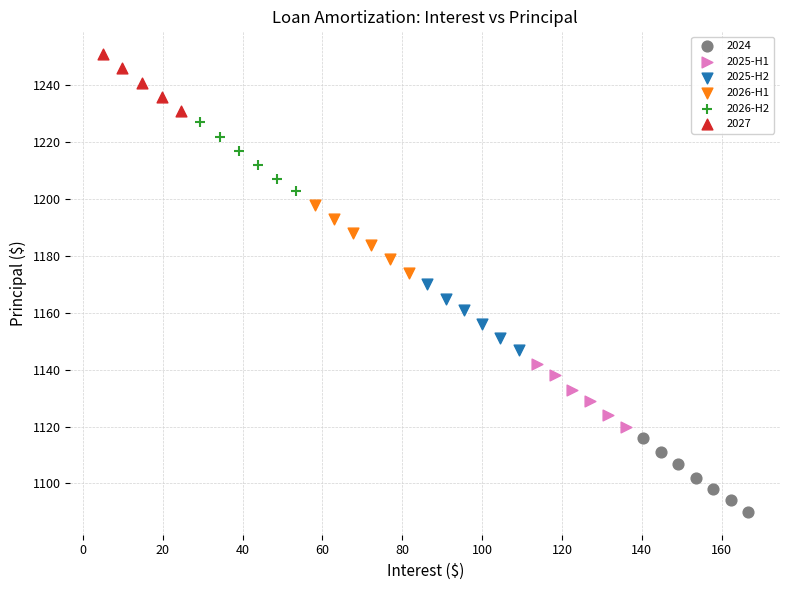

What are all the series names shown in the legend?

2024, 2025-H1, 2025-H2, 2026-H1, 2026-H2, 2027